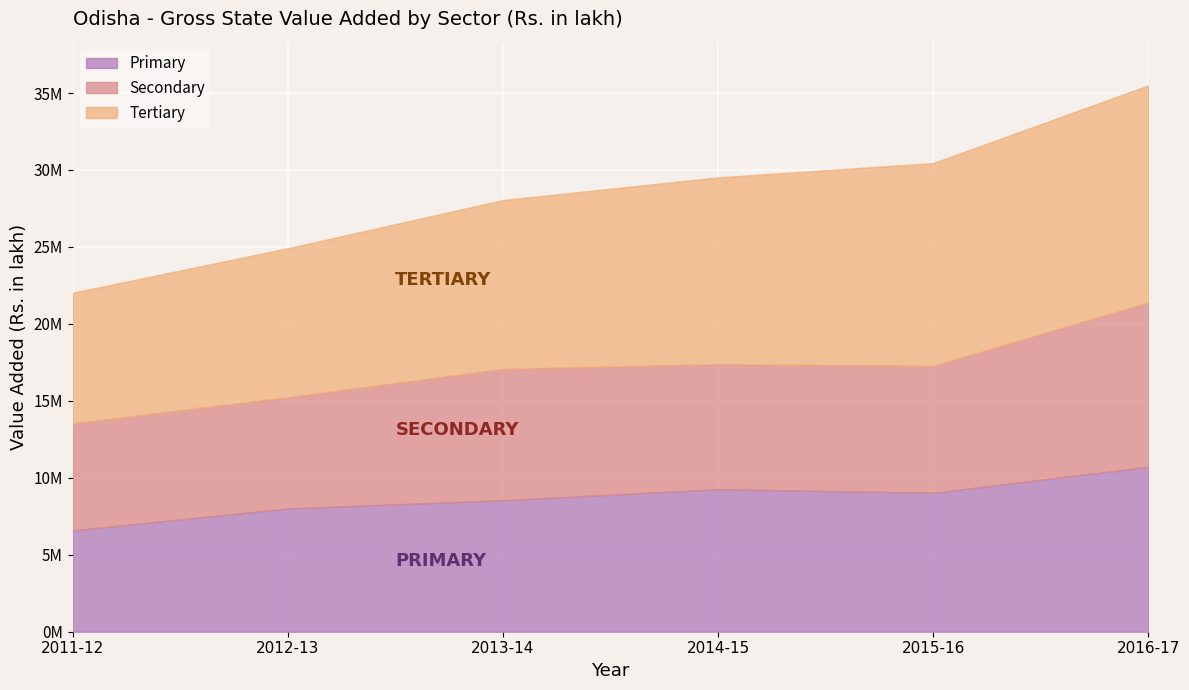

How many intersections are there between Secondary and Primary?

1